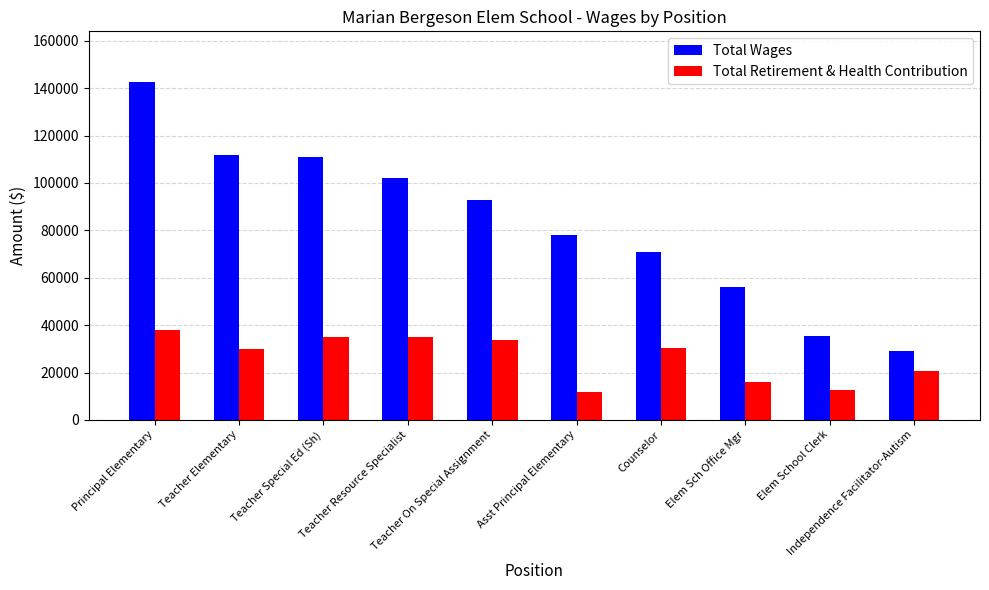

How many groups of bars are there?

10